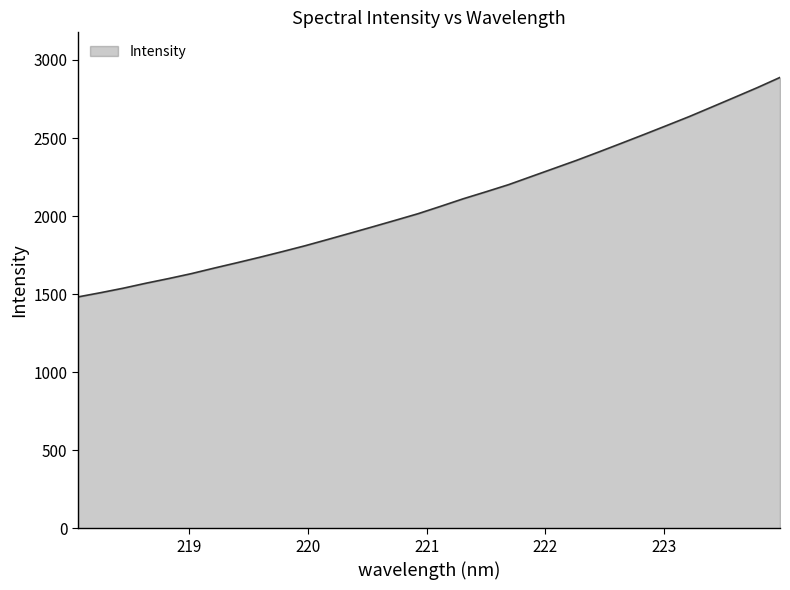

What is the greatest value displayed?

2888.2